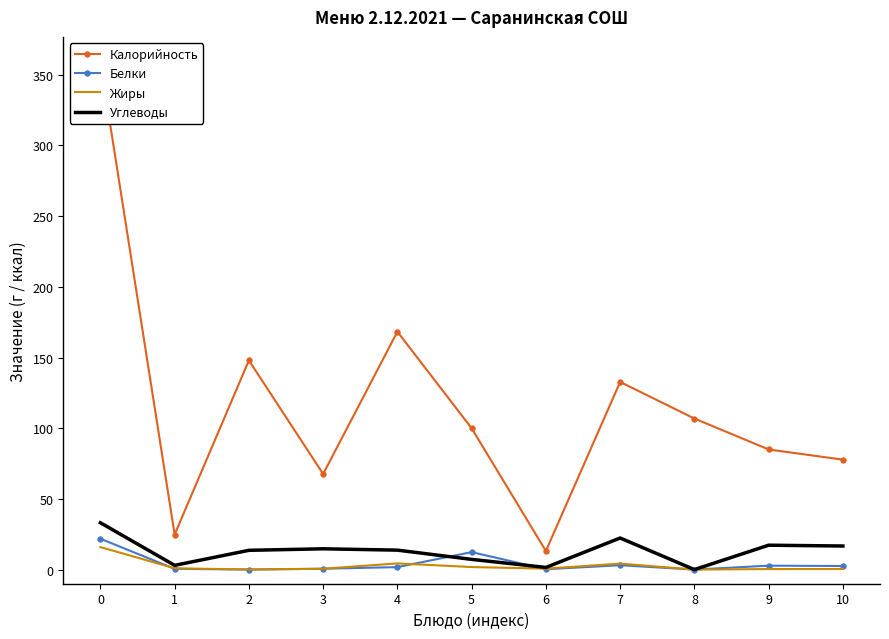

List the series in order of their peak value, lowest first.

Жиры, Белки, Углеводы, Калорийность